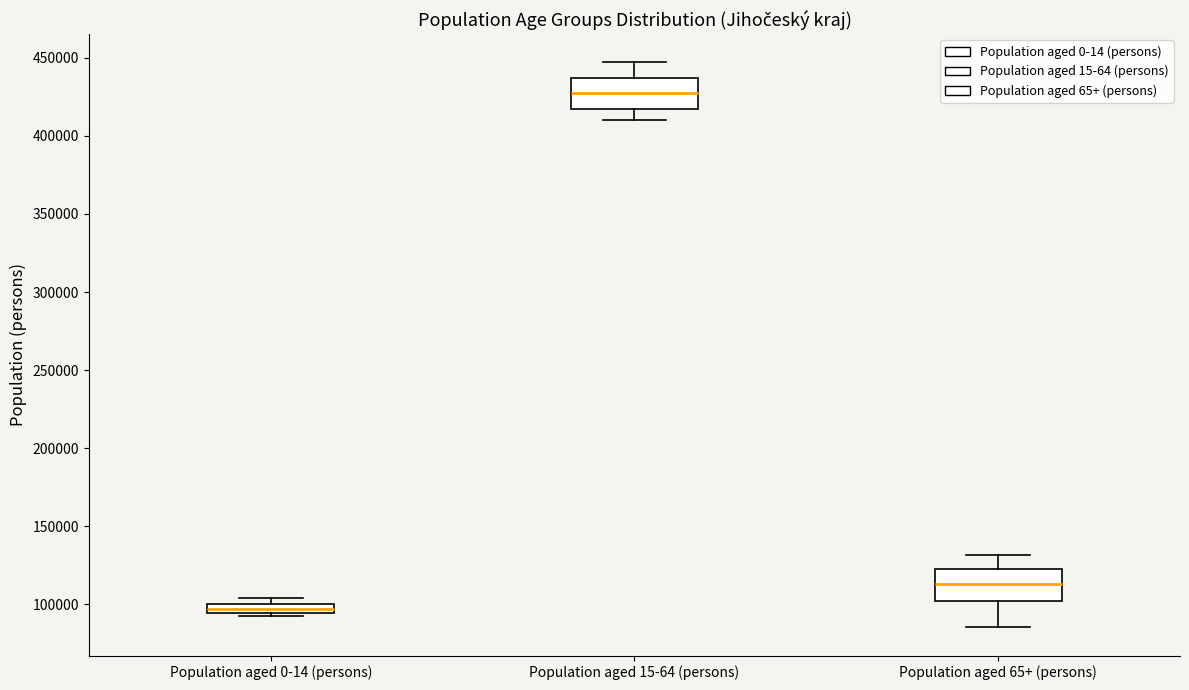

Which box's median line is the highest?

Population aged 15-64 (persons)